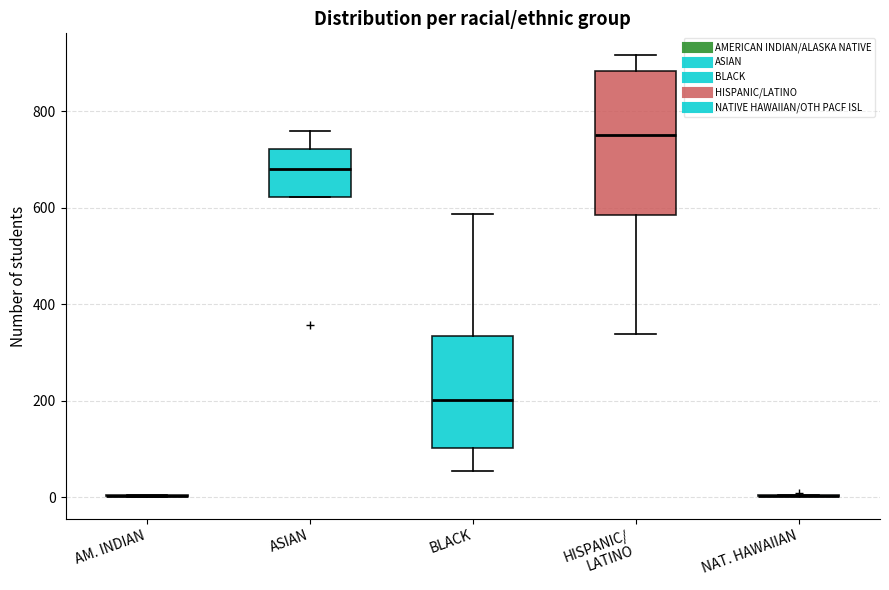

Which box is the tallest, from its lower edge to its upper edge?

HISPANIC/ LATINO